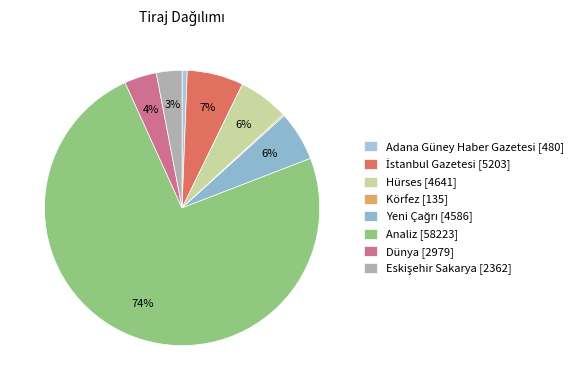

Rank the categories by value from highest to lowest.

Analiz, İstanbul Gazetesi, Hürses, Yeni Çağrı, Dünya, Eskişehir Sakarya, Adana Güney Haber Gazetesi, Körfez